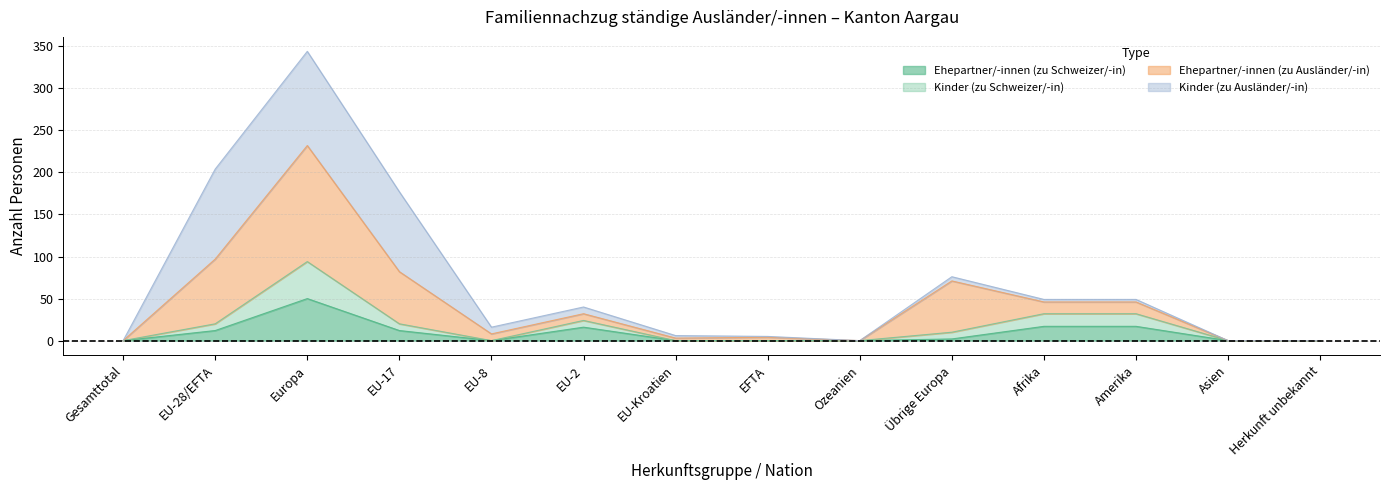

True or false: Ehepartner/-innen (zu Schweizer/-in) has a value of 17 at Amerika.

True